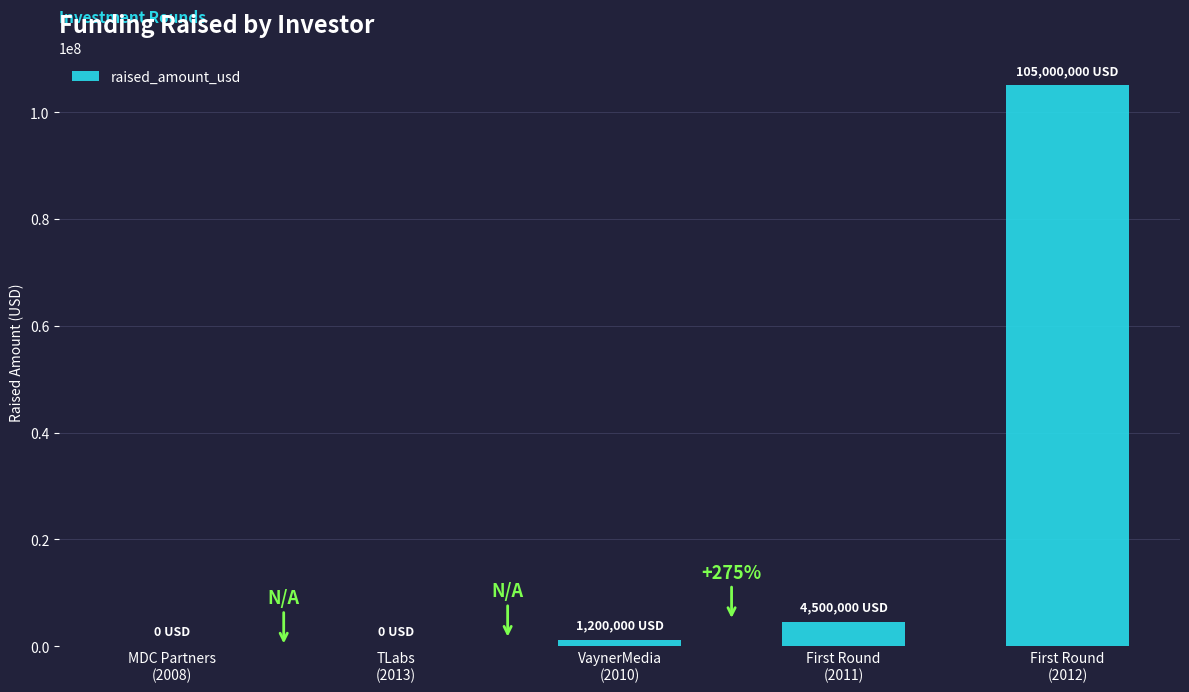

Reading left to right, extract all data points from this chart.

MDC Partners
(2008)=0	TLabs
(2013)=0	VaynerMedia
(2010)=1200000	First Round
(2011)=4500000	First Round
(2012)=105000000